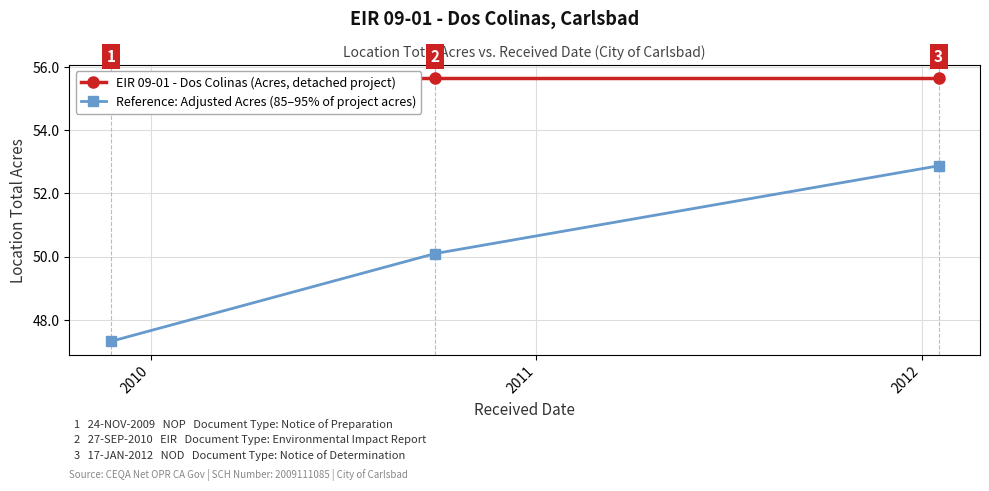

What is the value of the Reference: Adjusted Acres (85–95% of project acres) point at the 3rd from the left?

52.9